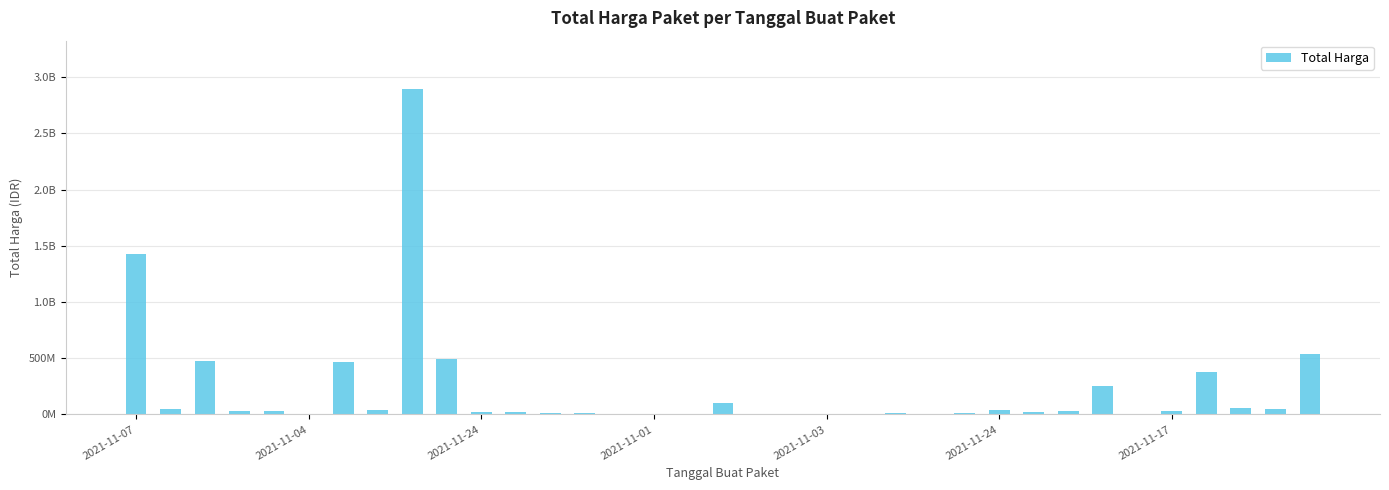

Are the bars horizontal?

No